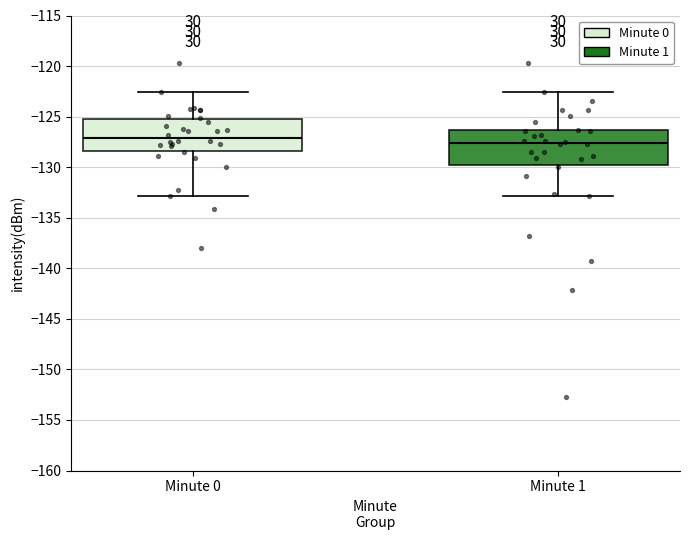

Reading left to right, transcribe this box plot: for each box, give where its median line is, the range the box spans, and where its two whiskers end, as read against the y-axis. The values are not printed on the chart, so give them approximately, as read against the axis.

Minute 0: median -127.0, box -128.5 to -125.0, whiskers -133.0 to -122.5
Minute 1: median -127.5, box -130.0 to -126.5, whiskers -133.0 to -122.5